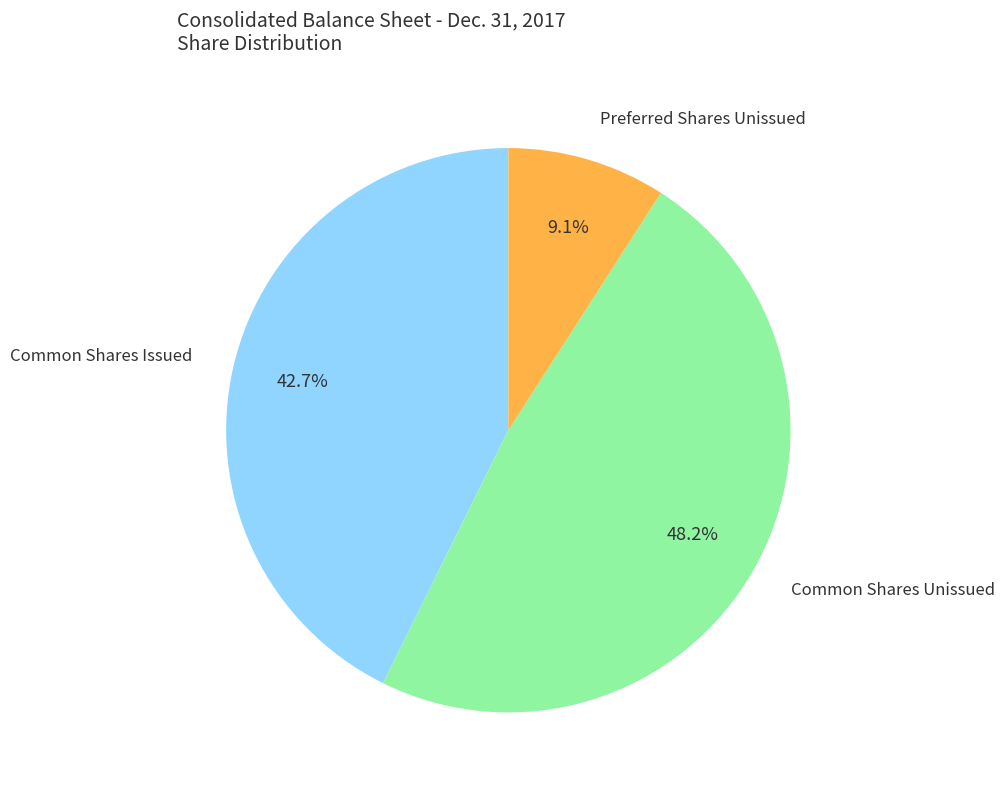

Which slice is the smallest?

Preferred Shares Unissued